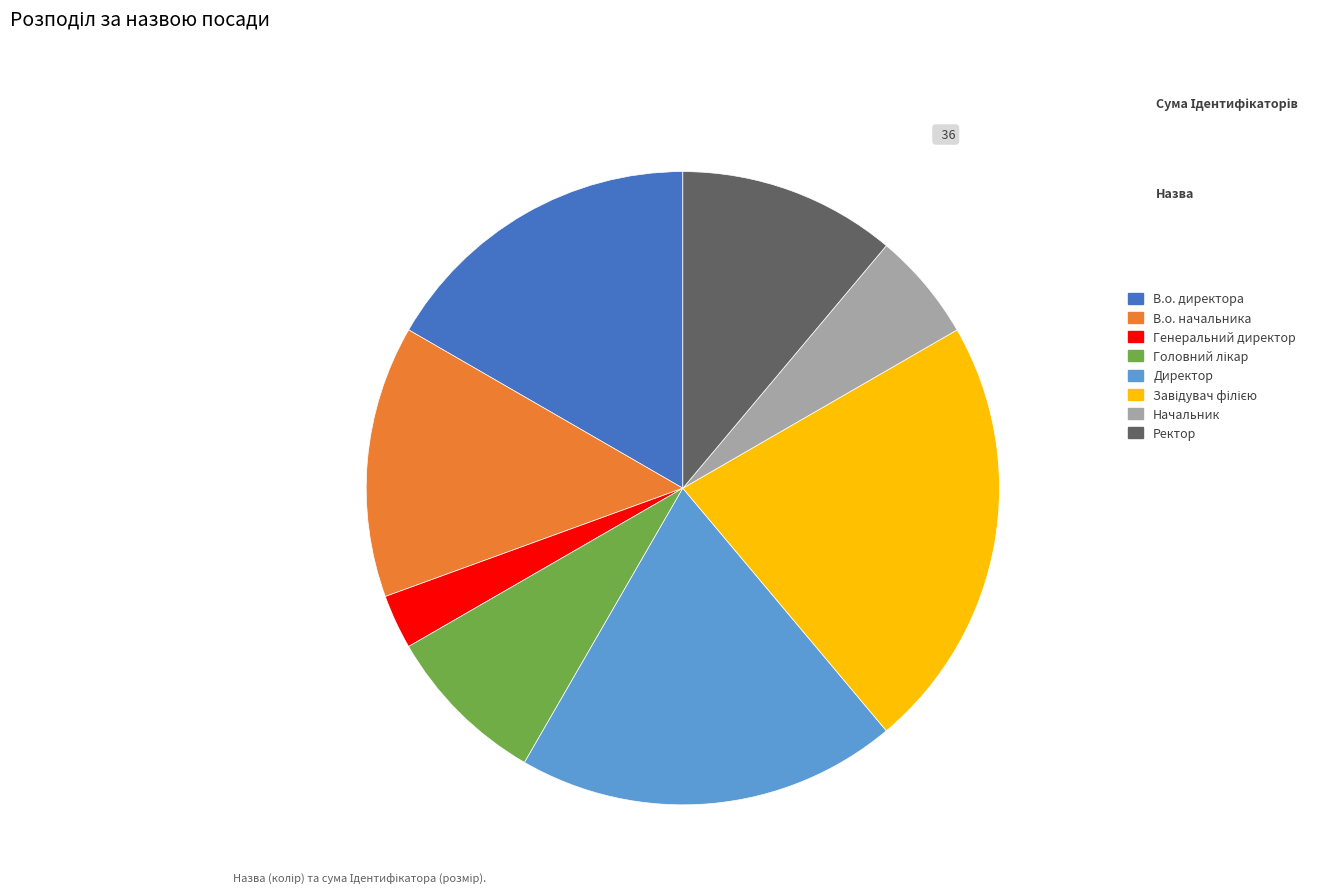

Which has a higher value, Директор or Ректор?

Директор